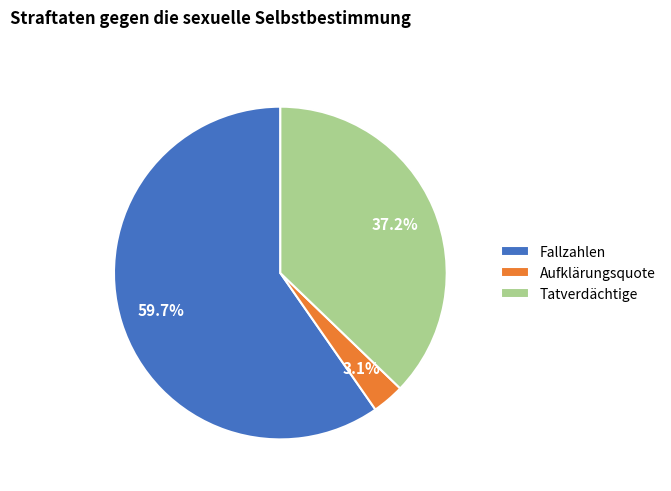

What is the ratio of the value at Tatverdächtige to the value at Fallzahlen?

0.6